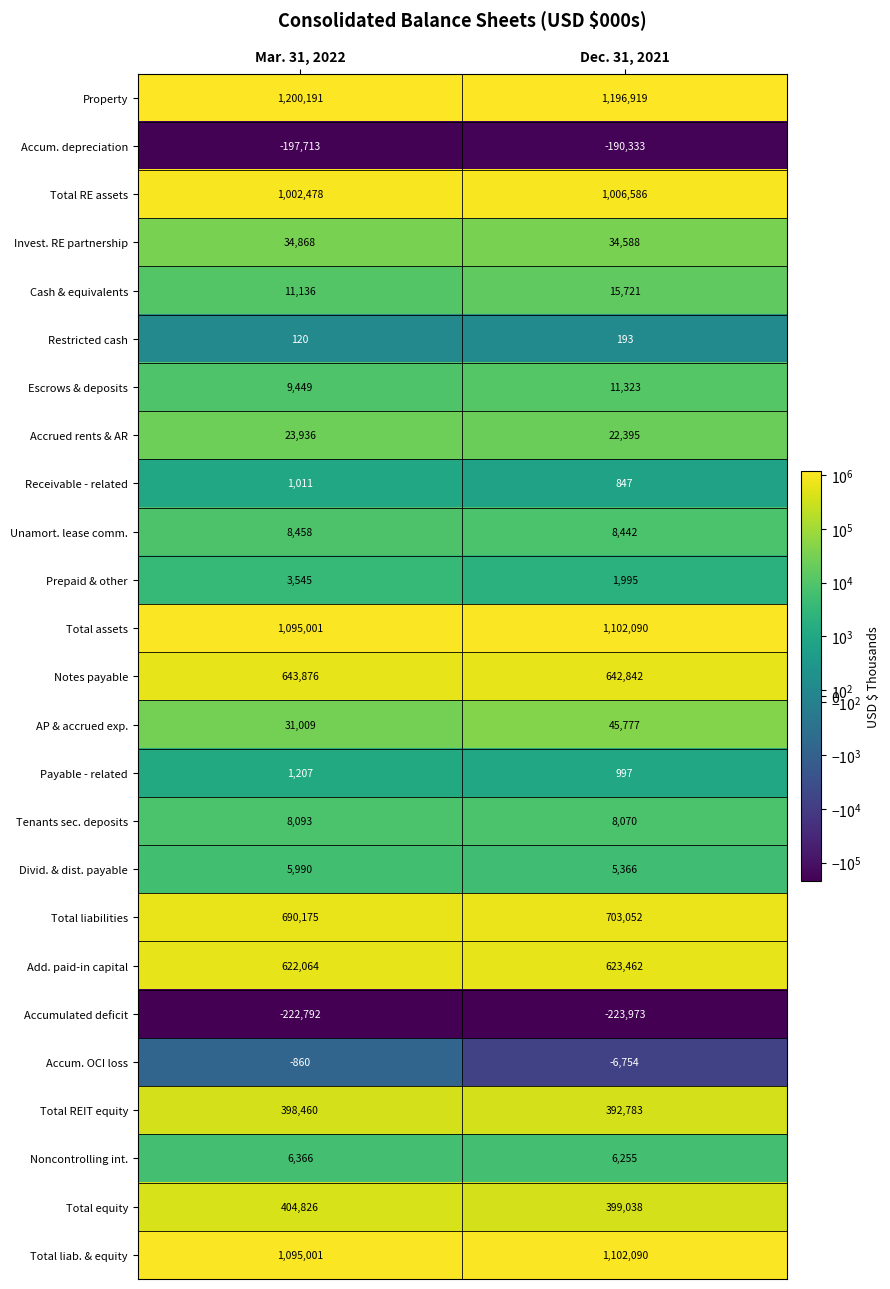

Which series has the largest total across all categories?

Property